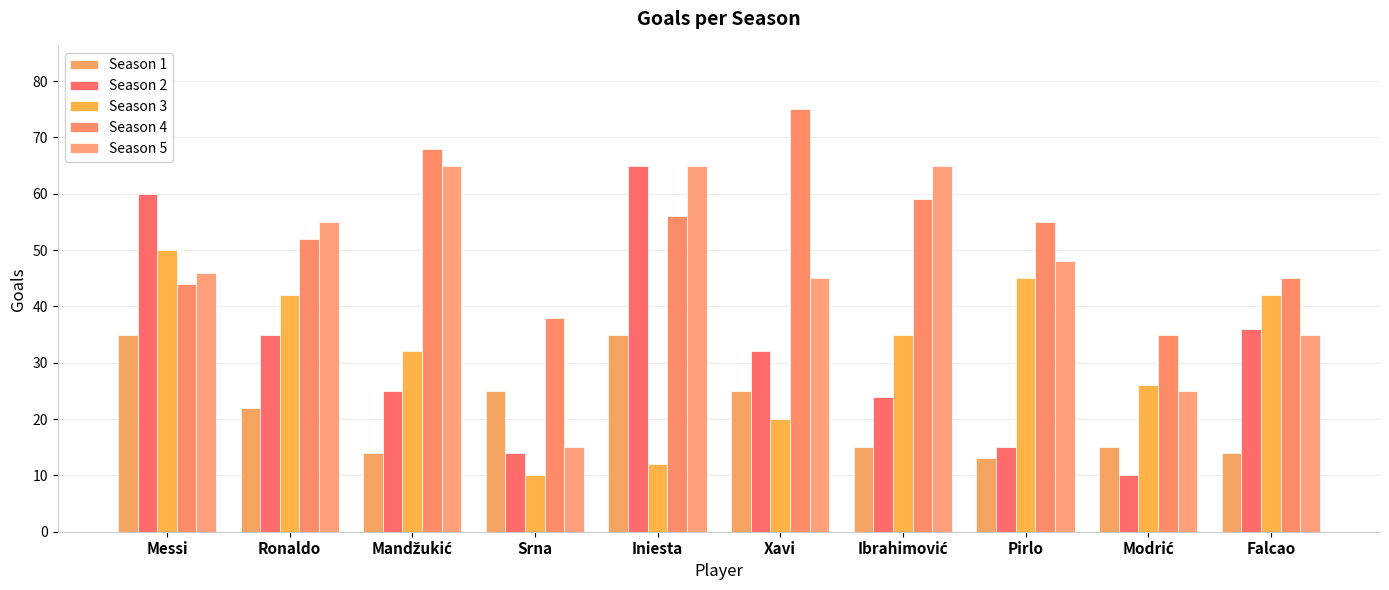

The value of Season 2 at Srna is 14. True or false?

True